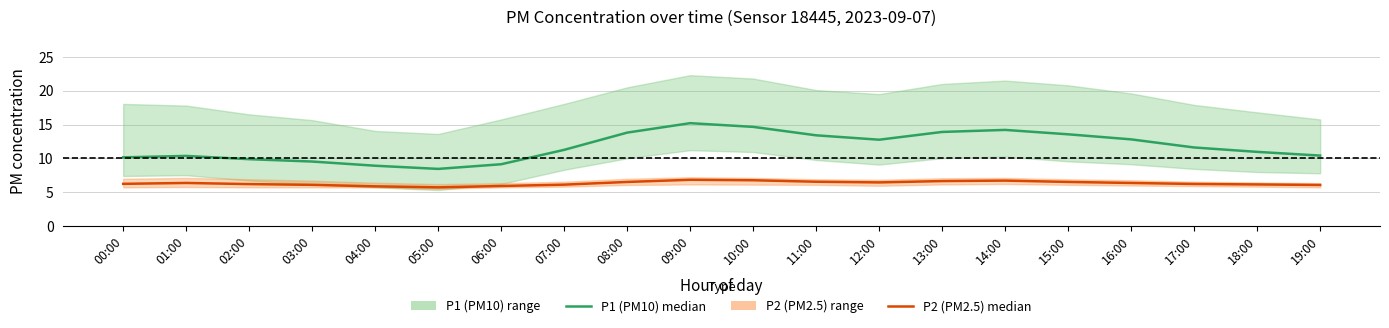

What is the total value across all series at 16:00?

19.1